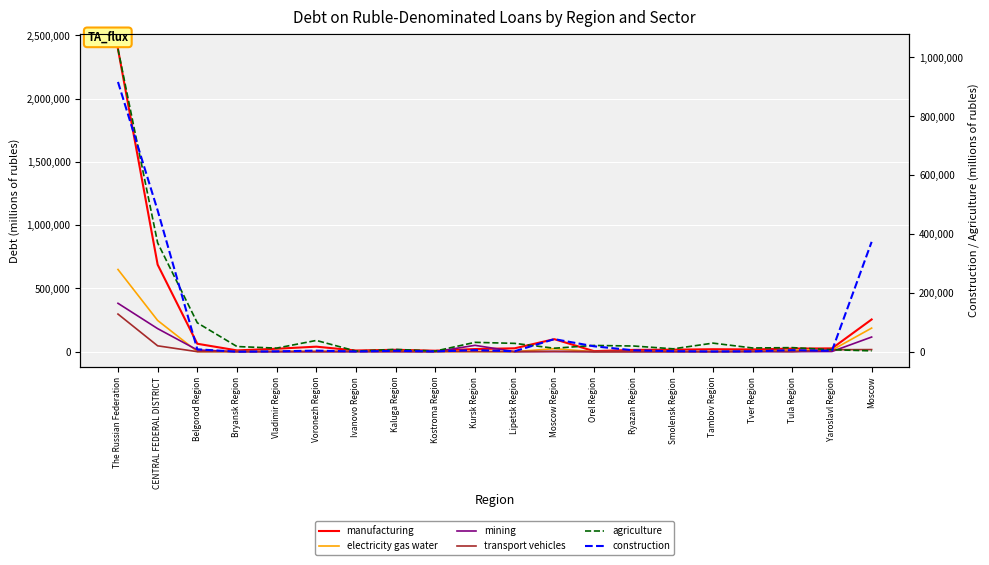

What is the difference between the construction values at Voronezh Region and Tambov Region?

2809